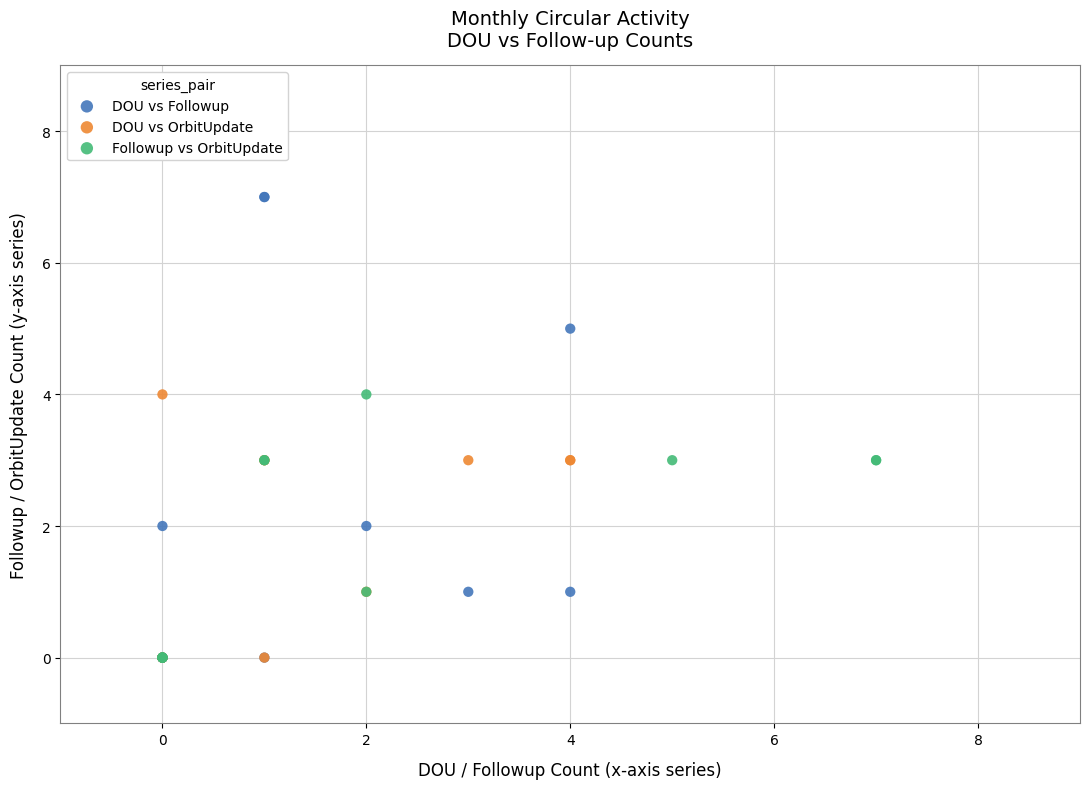

Which series contains the highest Y value?

DOU vs Followup